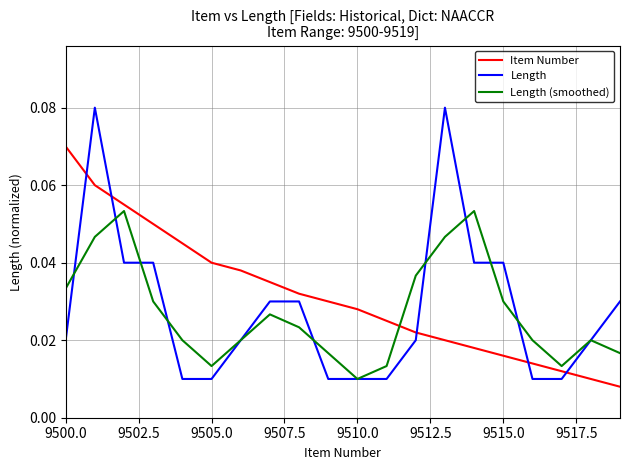

Which series has the largest range (max minus min)?

Length